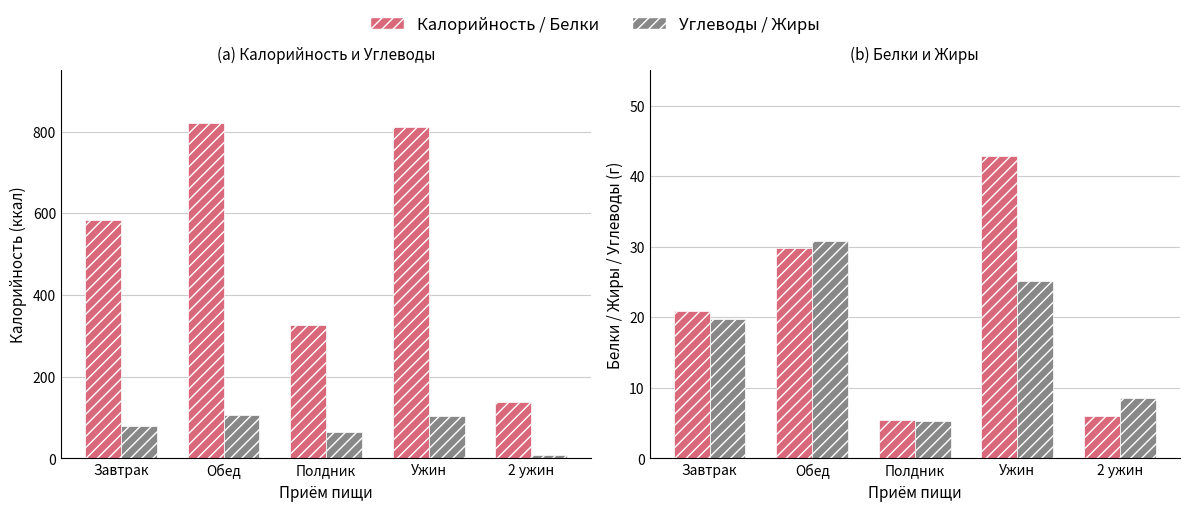

Which category has the lowest value in the Жиры series?

Полдник